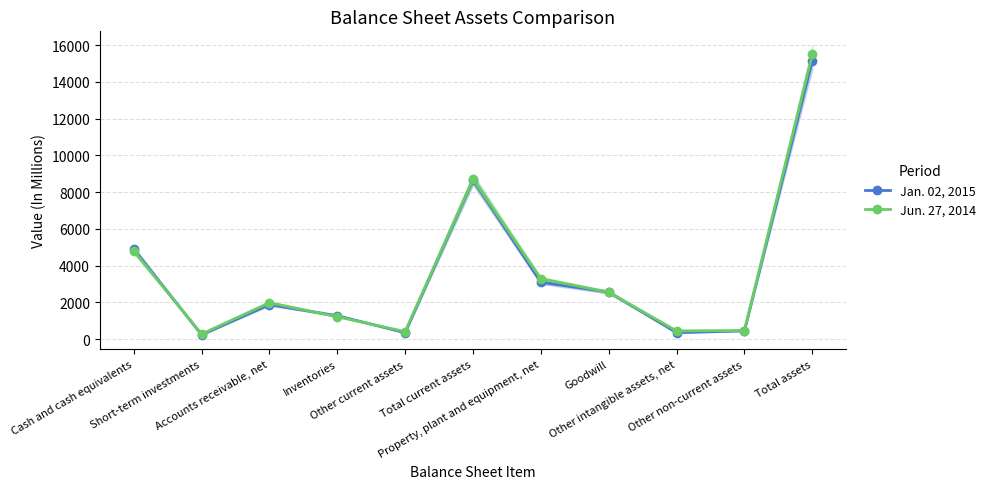

What is the difference between the Jun. 27, 2014 values at Cash and cash equivalents and Inventories?

3578